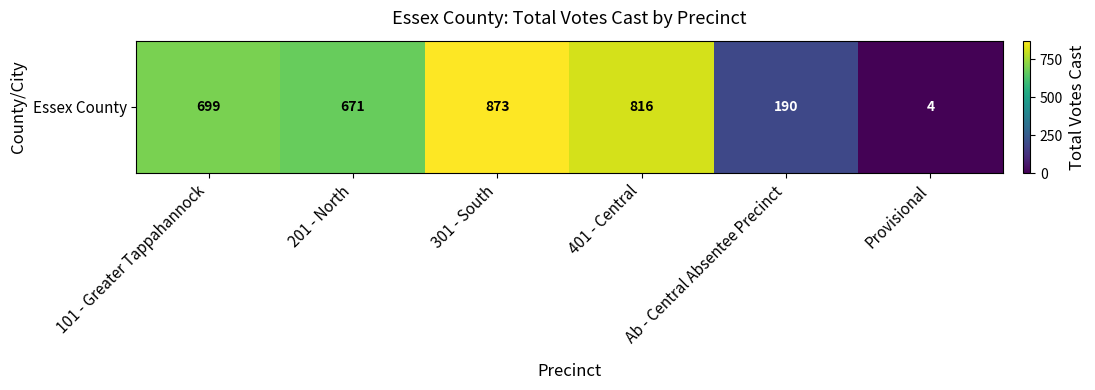

Reading left to right, list all the values displayed in this chart.

699	671	873	816	190	4